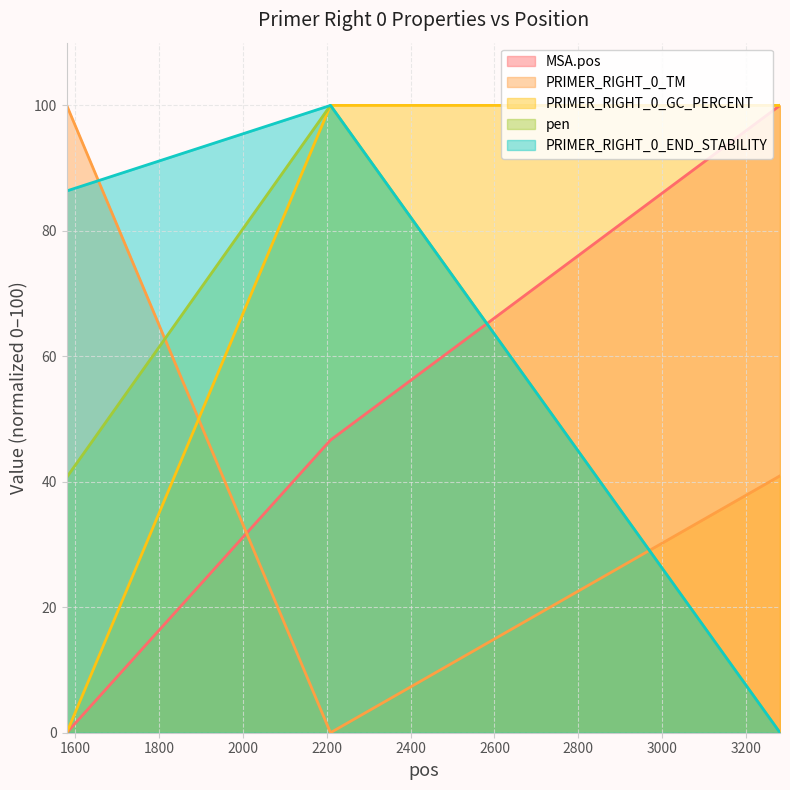

What is the average value of the MSA.pos series?

48.9